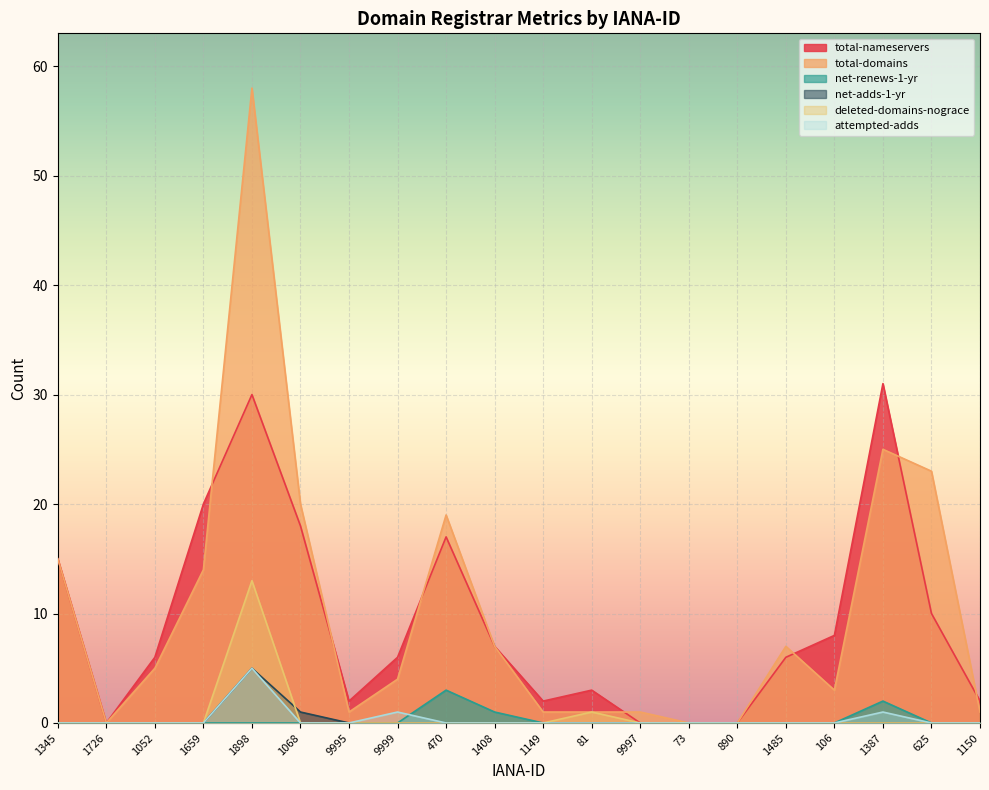

Where is the first local maximum for net-renews-1-yr?

470